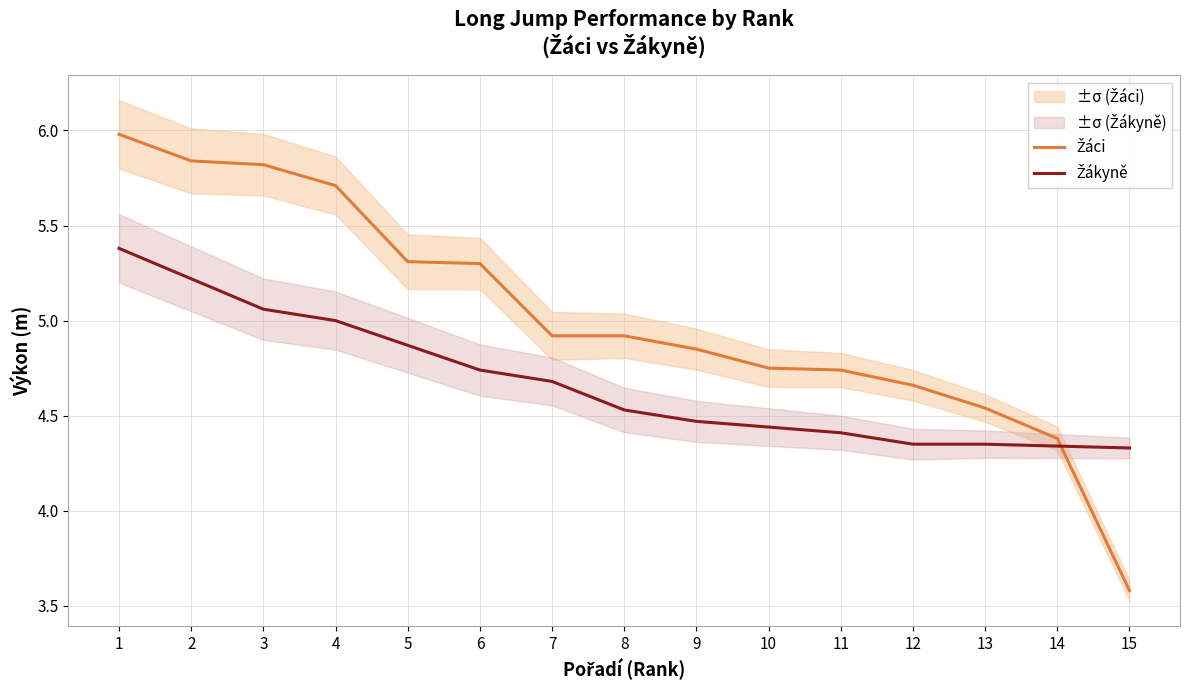

How many values in the Žáci series are below 4?

1